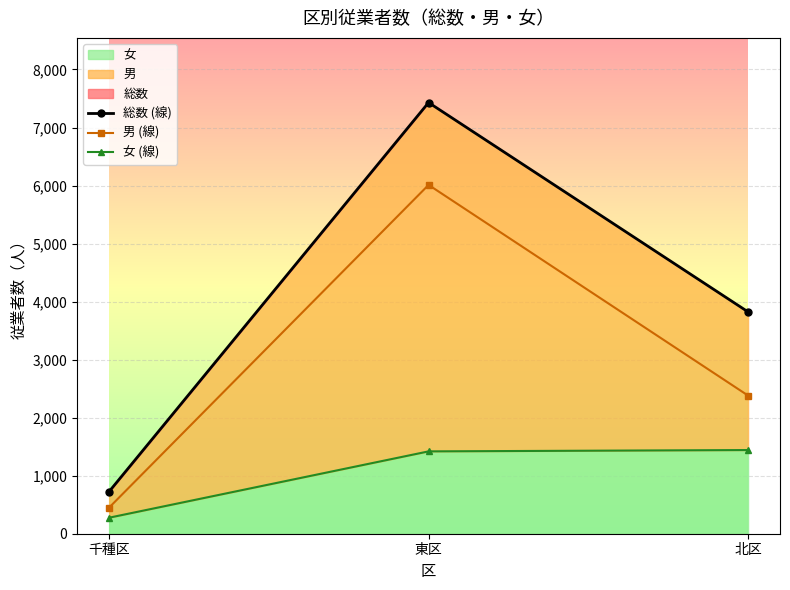

Rank the series by their maximum value, from lowest to highest.

女 (線), 男 (線), 総数 (線)